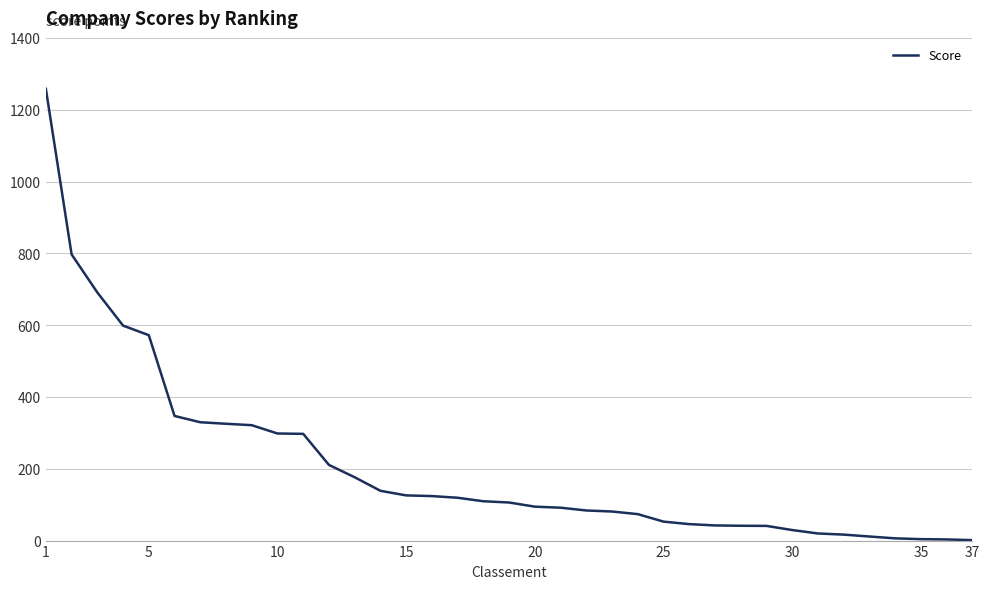

What is the difference between the maximum and minimum values?

1256.8